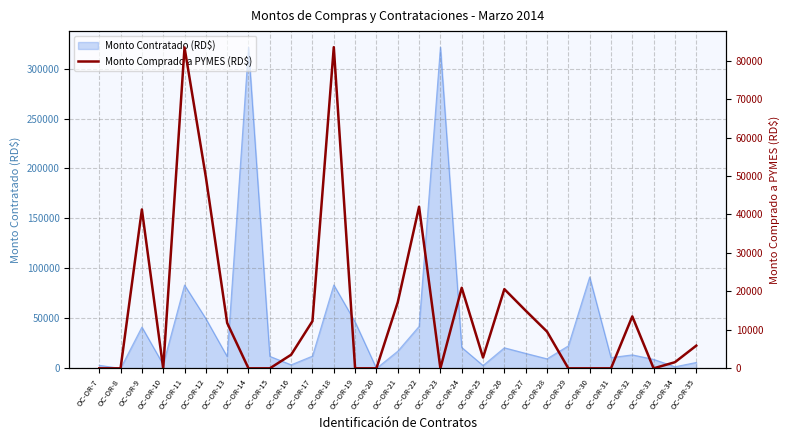

Where is the data nearest to the value 41739?

OC-OR-22